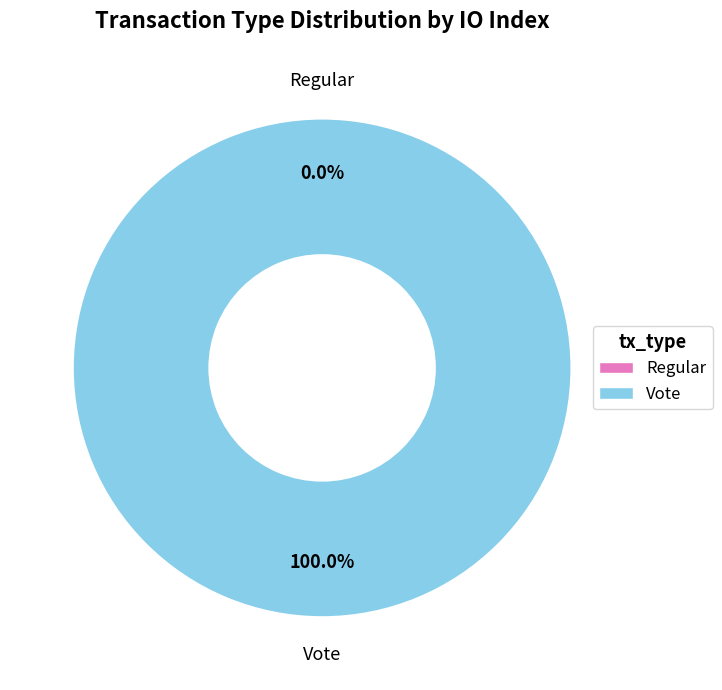

How many segments does this pie chart have?

2